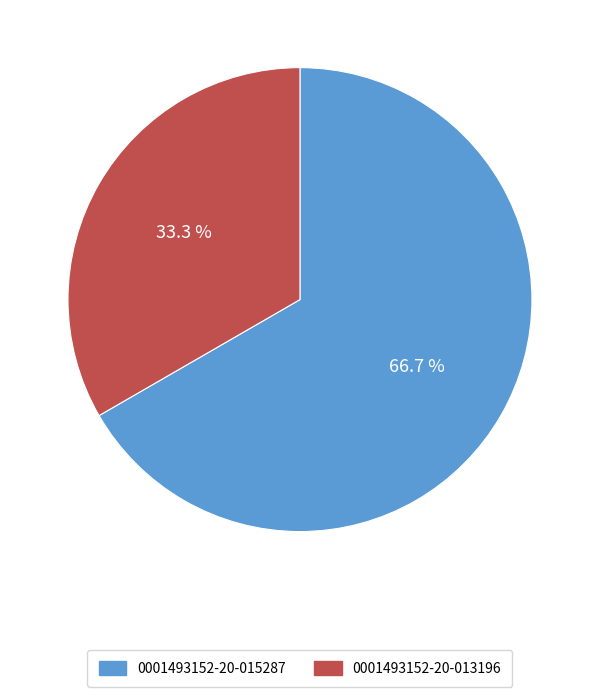

How much of the chart is everything except 0001493152-20-013196?

66.7%